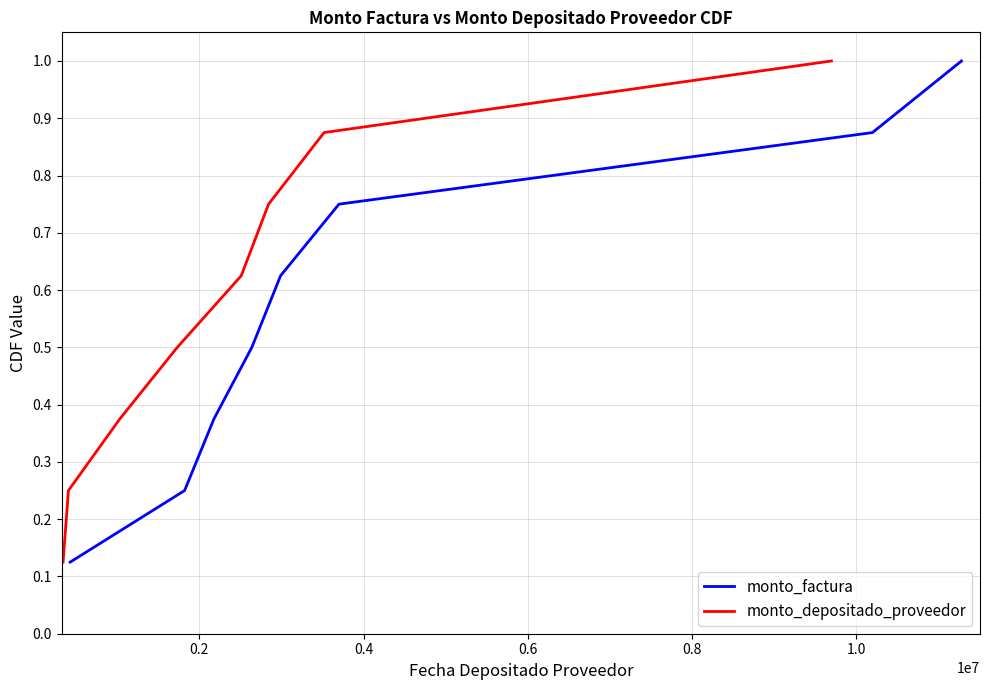

What is the label of the 6th point from the left?

1.0